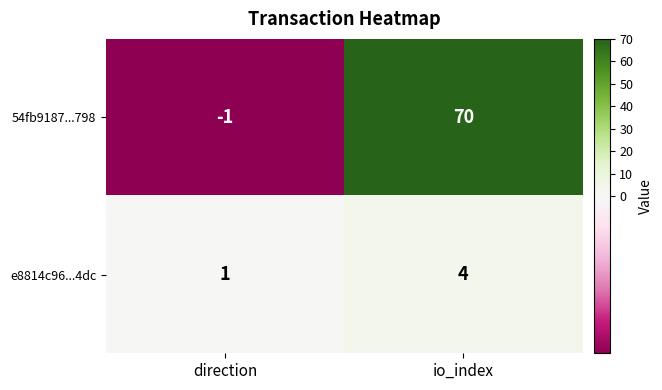

Which label corresponds to the largest value in the chart?

io_index